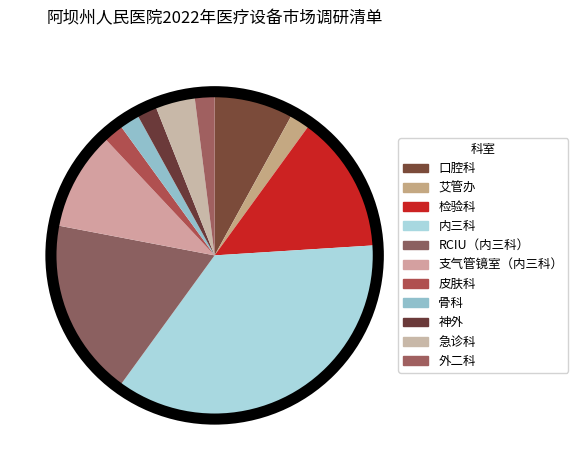

What is the largest slice in the pie chart?

内三科